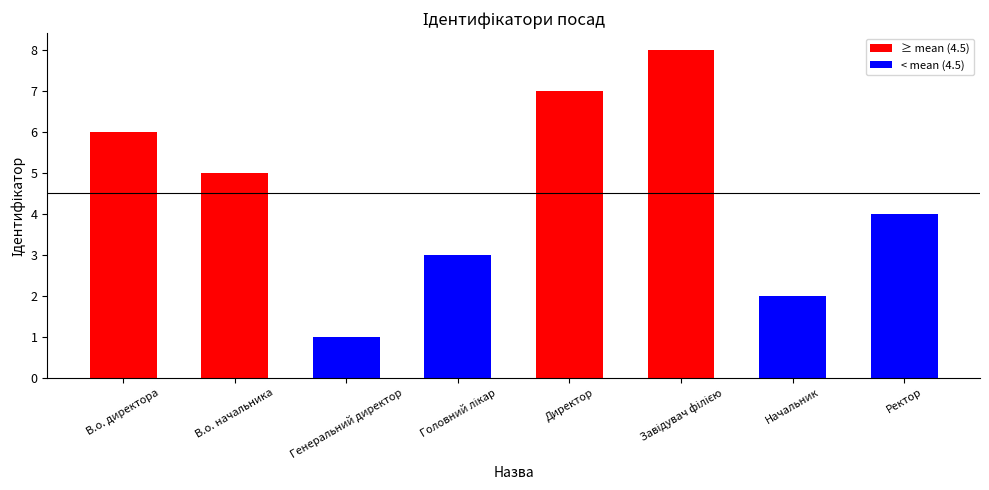

What is the sum of all values?

36